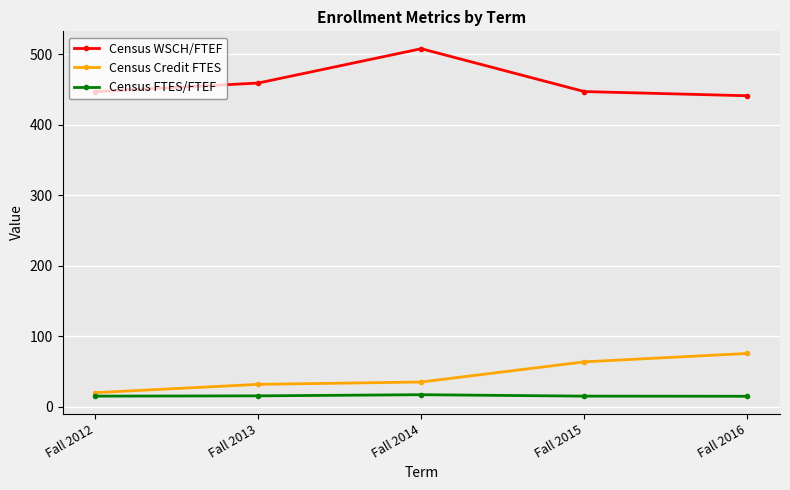

The value of Census Credit FTES at Fall 2015 is 63.5. True or false?

True